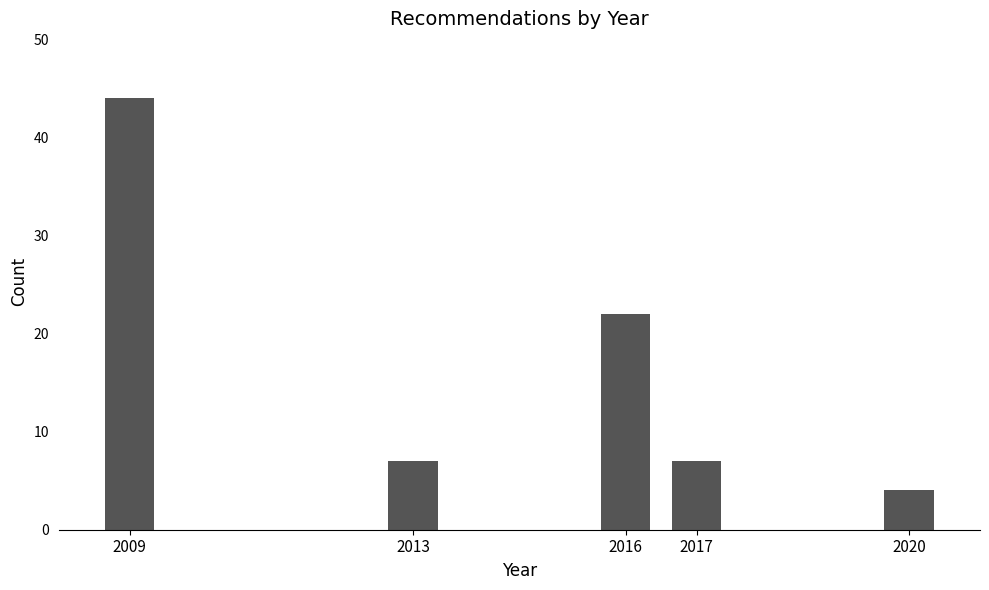

Reading right to left, transcribe all the data shown in this chart.

2020=4	2017=7	2016=22	2013=7	2009=44